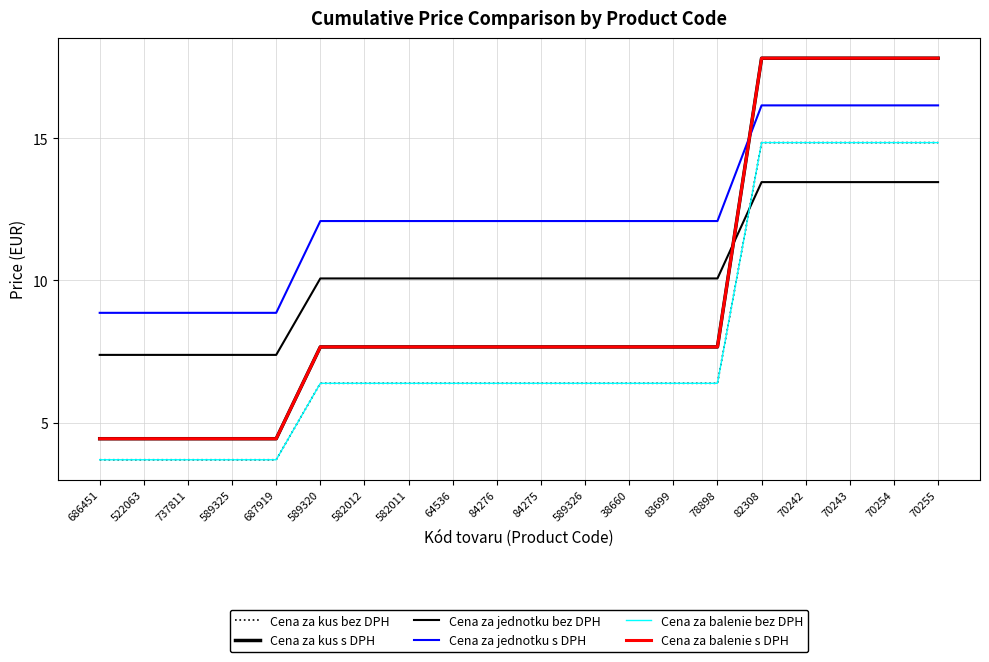

Does the chart have visible grid lines?

Yes